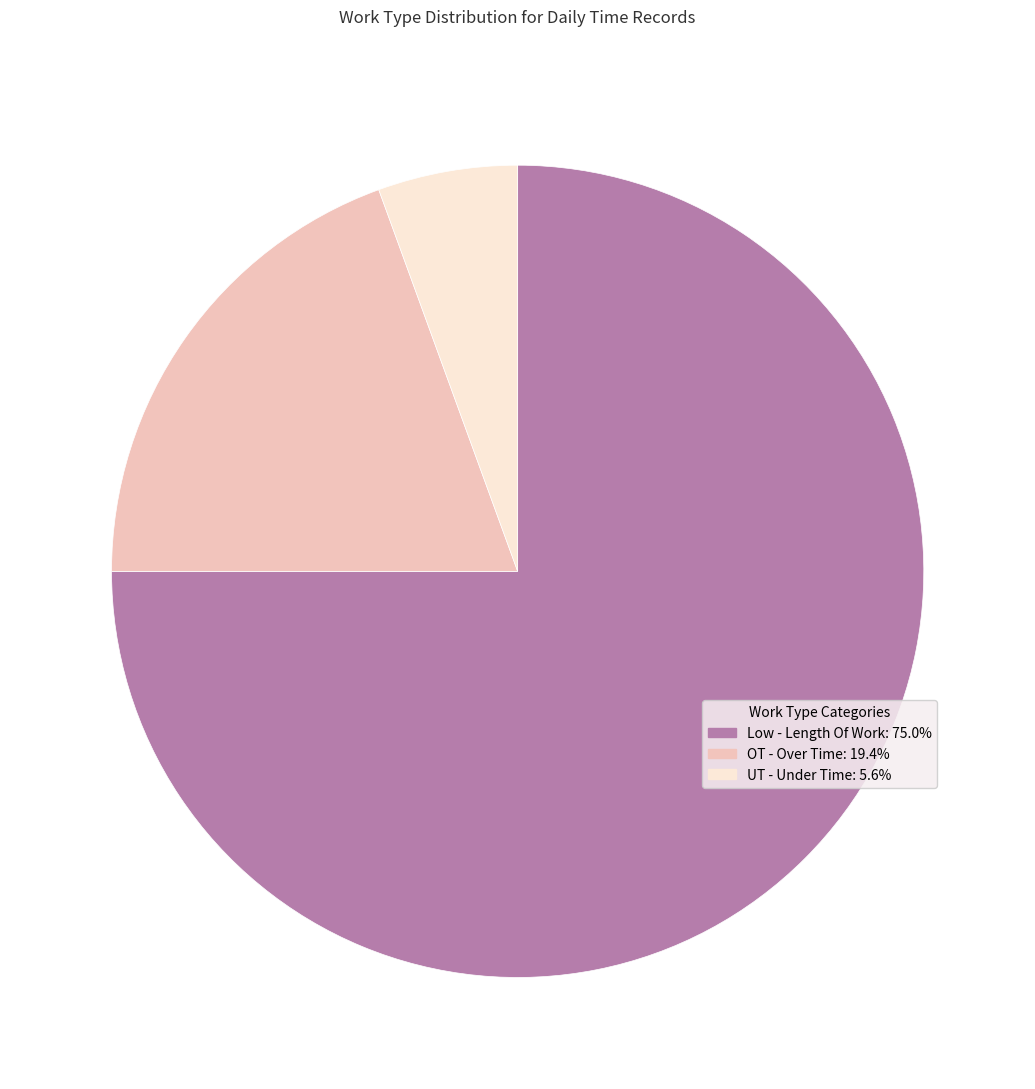

Do Low - Length Of Work and UT - Under Time together represent more than half of the pie?

Yes